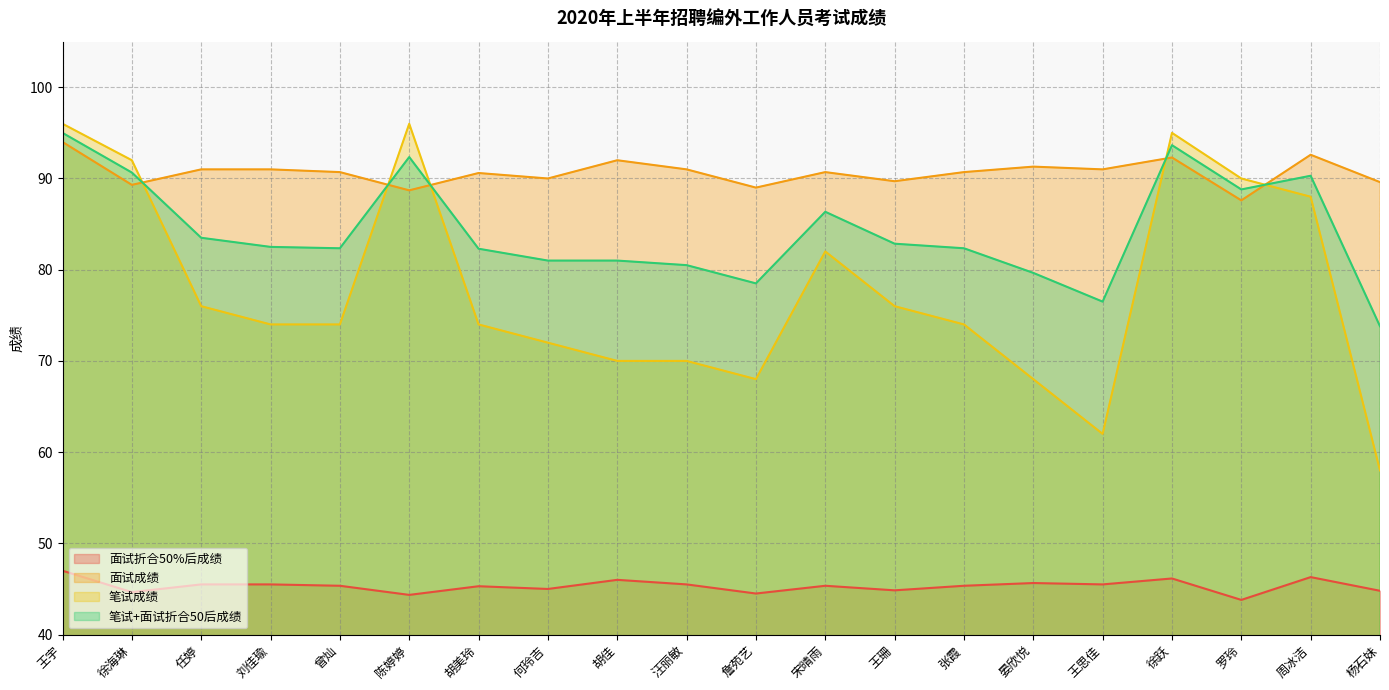

What is the minimum value shown in the chart?

43.8